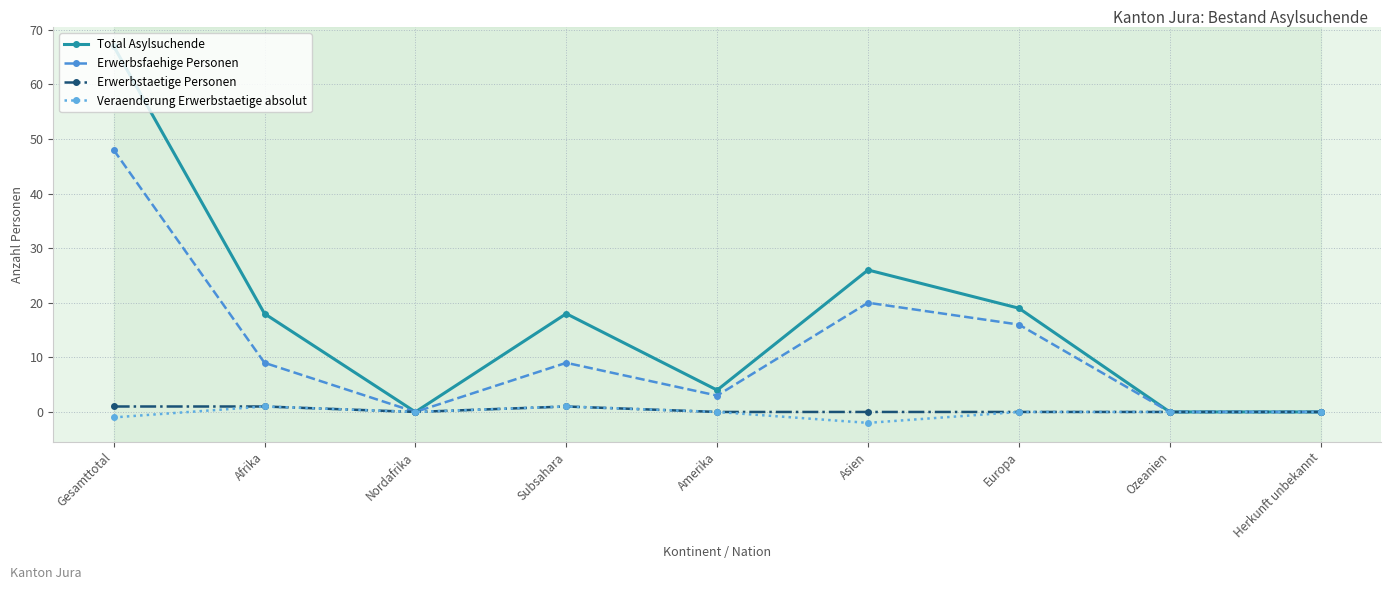

How many lines are shown in the chart?

4